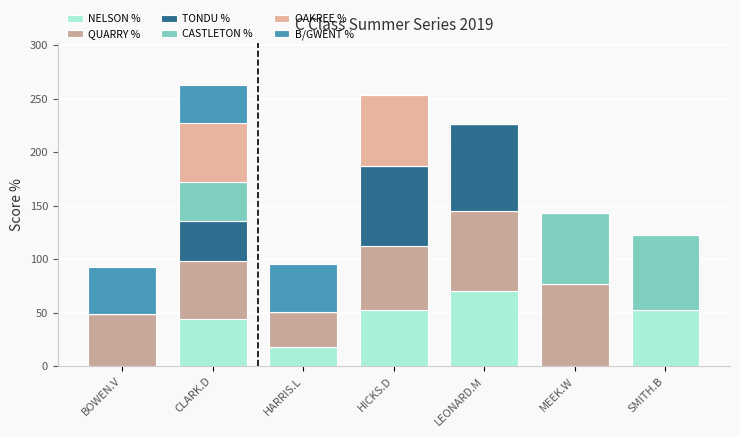

How many data points in NELSON % are above 44?

4